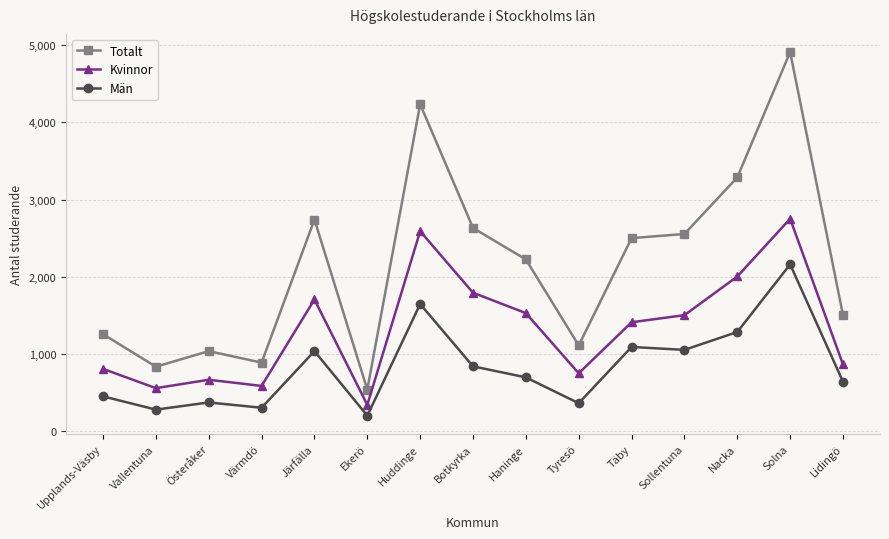

What is the minimum value for Män?

199